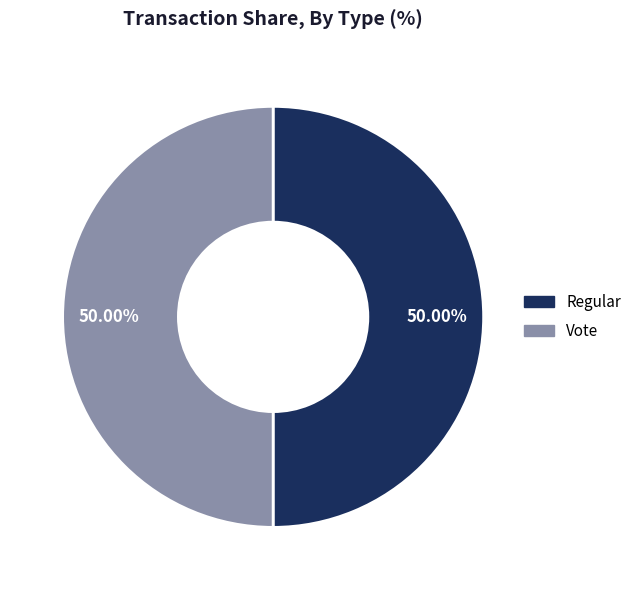

Is the sum of Regular and Vote greater than half?

Yes